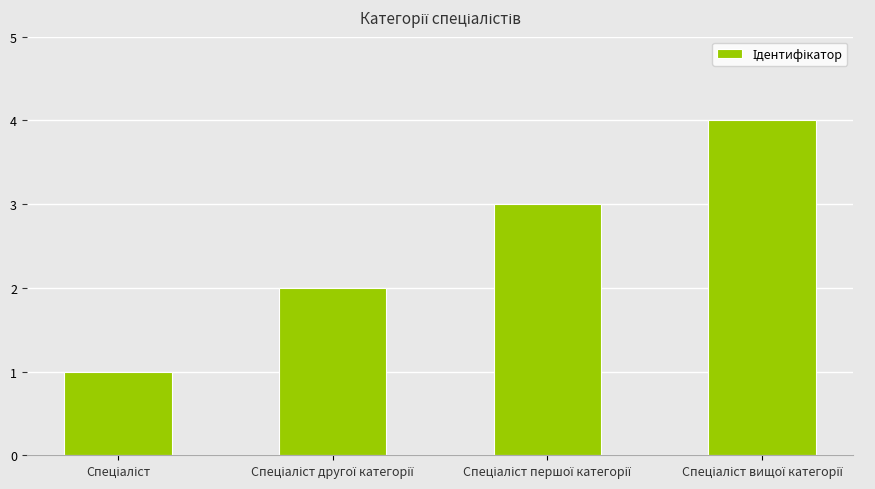

How many values are below 3?

2